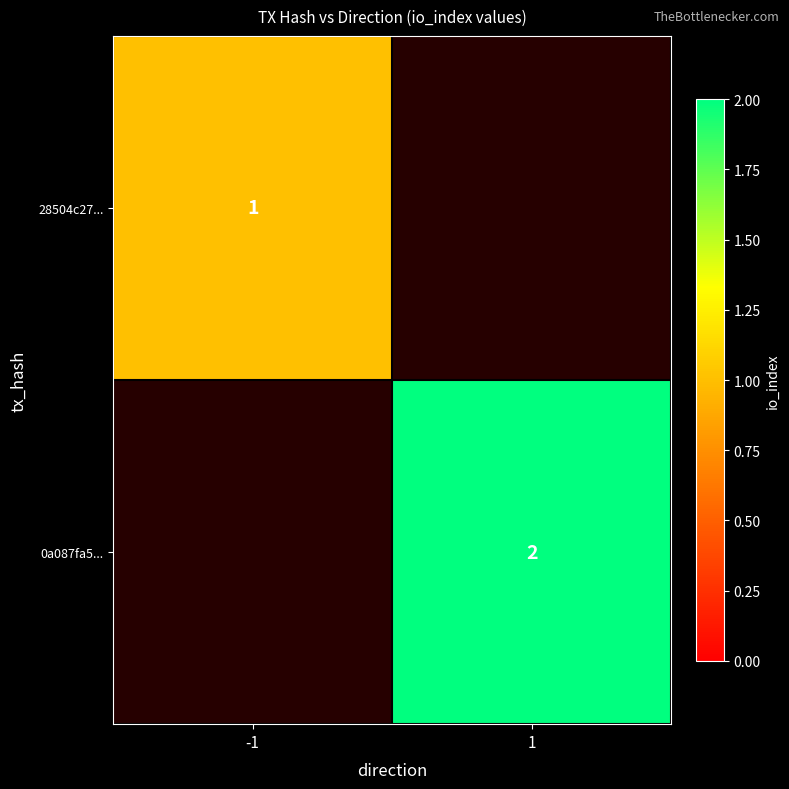

True or false: 0a087fa5... has a value of 3 at 1.

False